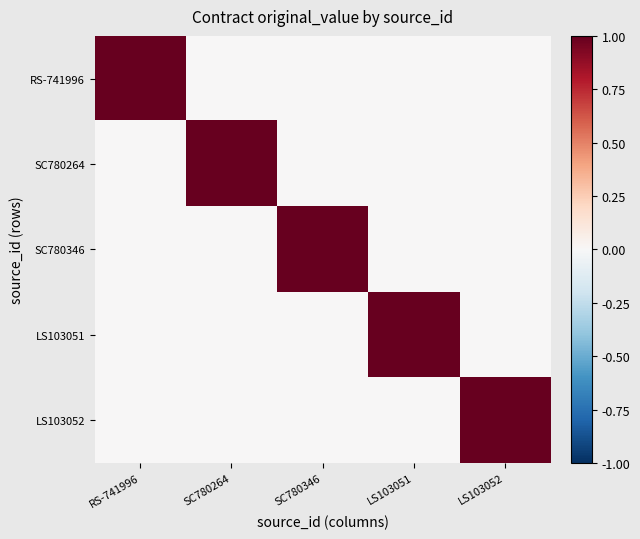

Which series has the largest total across all categories?

RS-741996